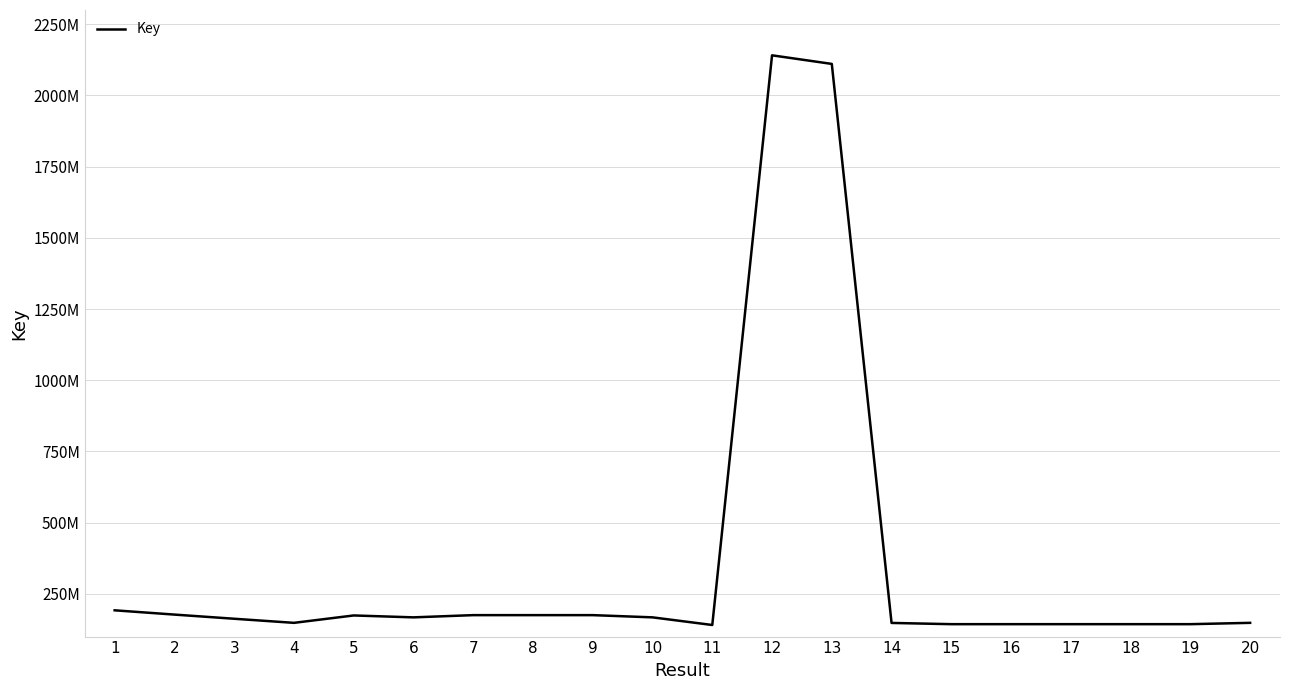

Rank the categories by value from highest to lowest.

12, 13, 1, 2, 9, 8, 7, 5, 10, 6, 3, 20, 4, 14, 18, 19, 16, 15, 17, 11